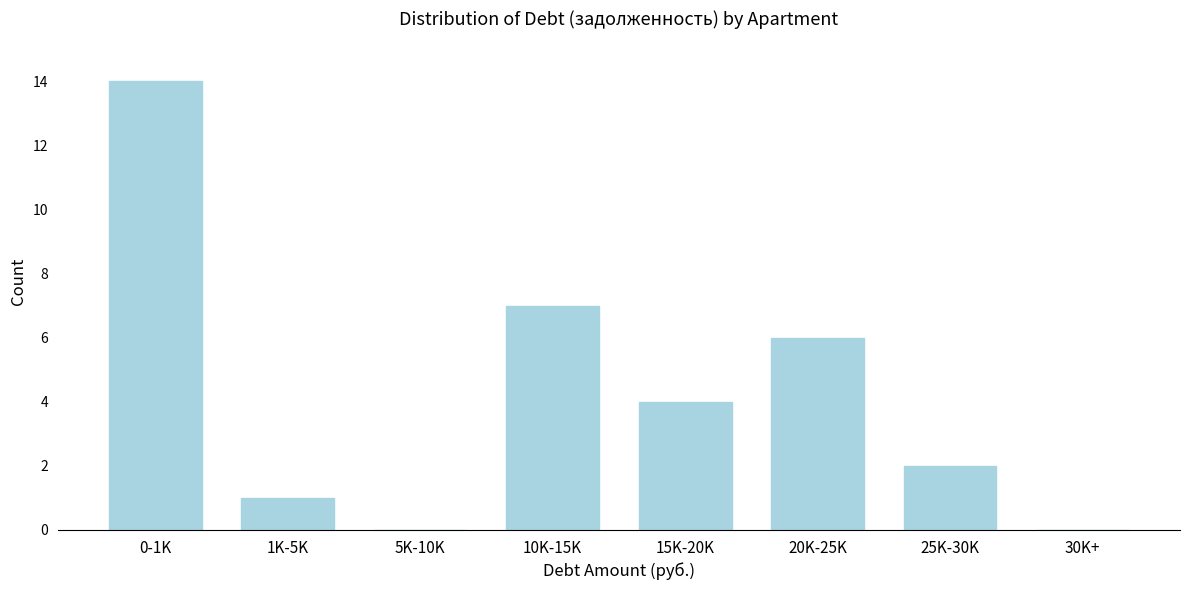

Reading left to right, list all the values displayed in this chart.

0-1K=14	1K-5K=1	5K-10K=0	10K-15K=7	15K-20K=4	20K-25K=6	25K-30K=2	30K+=0